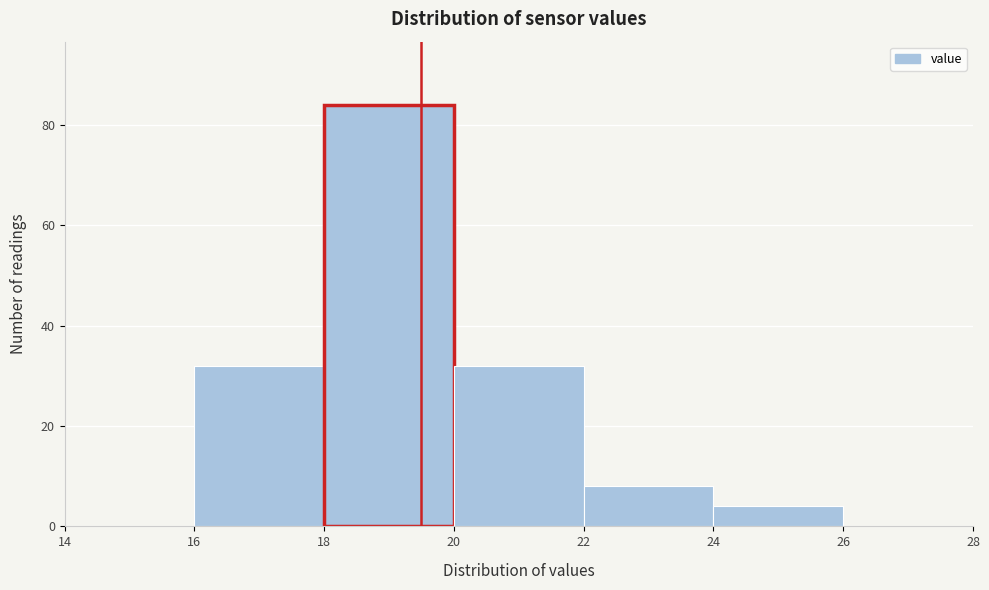

How tall is the bar that spans 18 to 20 on the x-axis? The values are not printed on the chart, so give them approximately, as read against the axis.

84